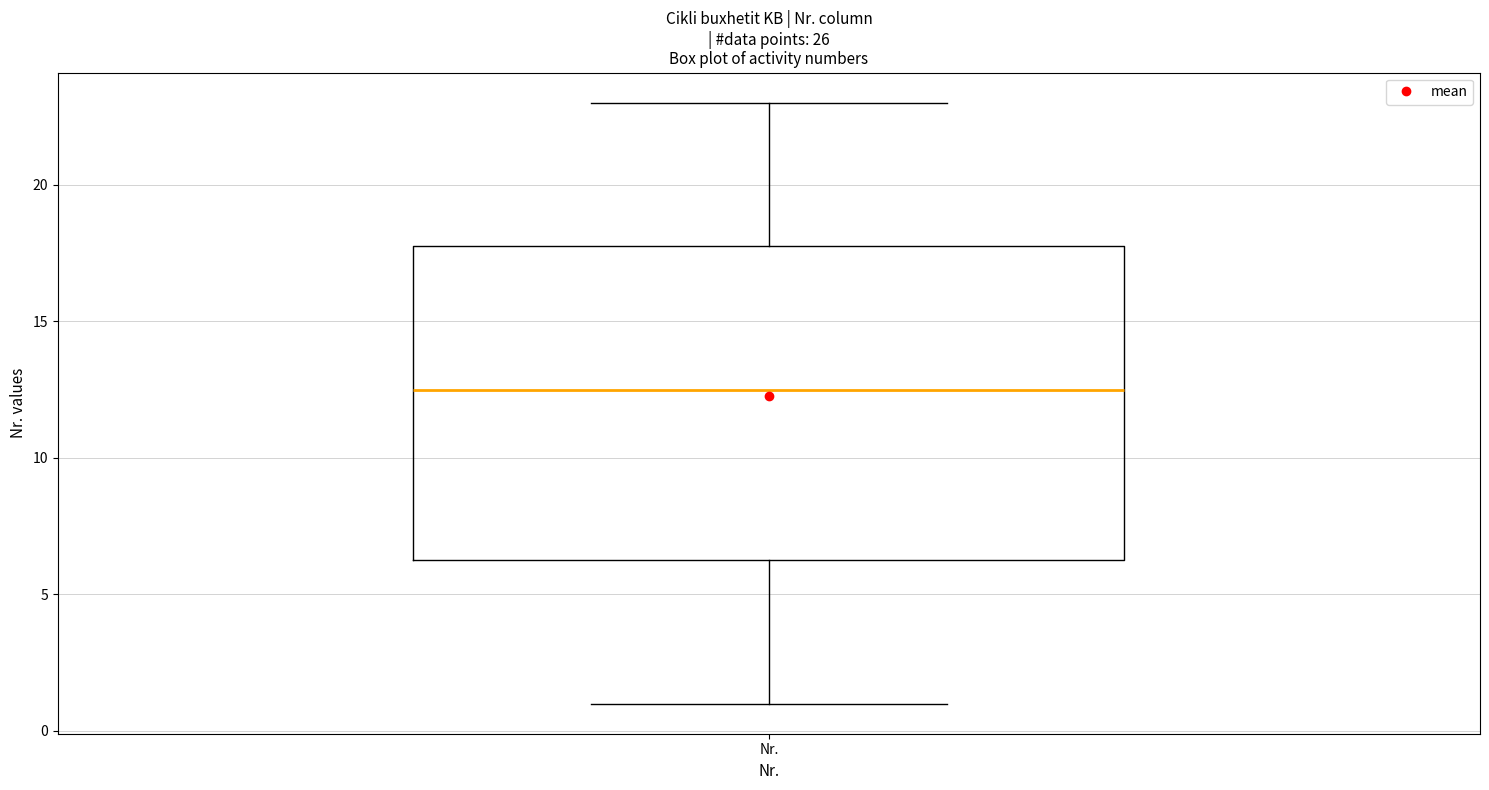

Read this box plot against the y-axis: the position of the median line, the range covered by the box, and the ends of both whiskers. The values are not printed on the chart, so give them approximately, as read against the axis.

median 12.5, box 6.5 to 18.0, whiskers 1.0 to 23.0